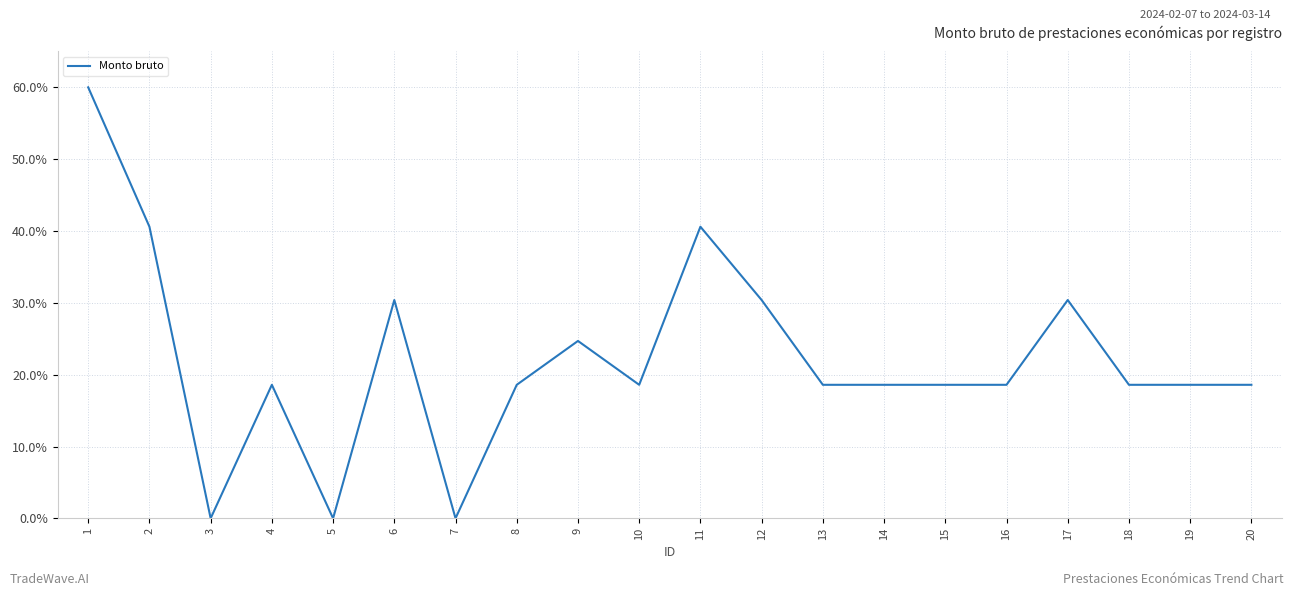

What is the greatest value displayed?

60.0